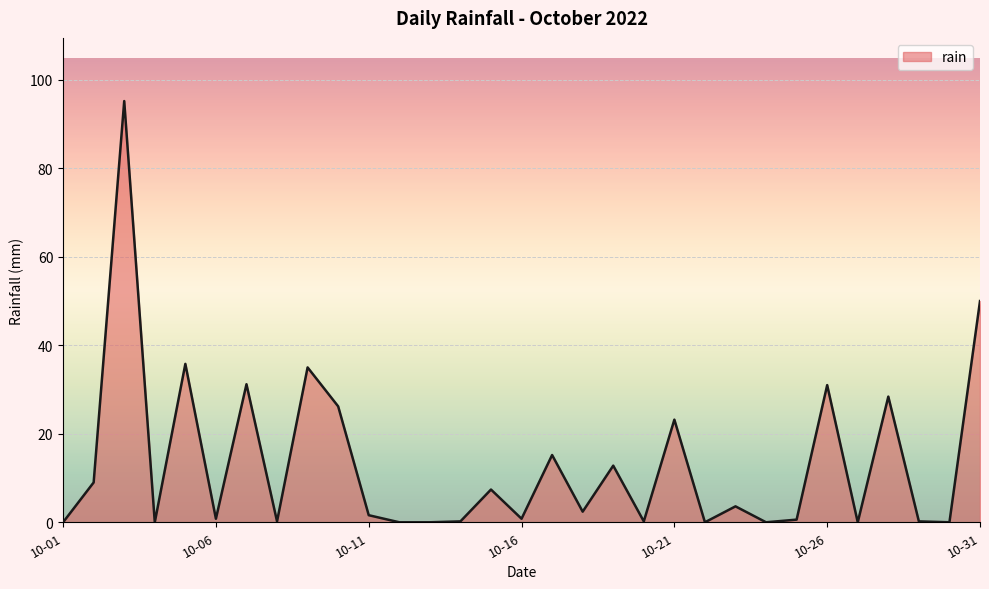

What is the average value?

13.3